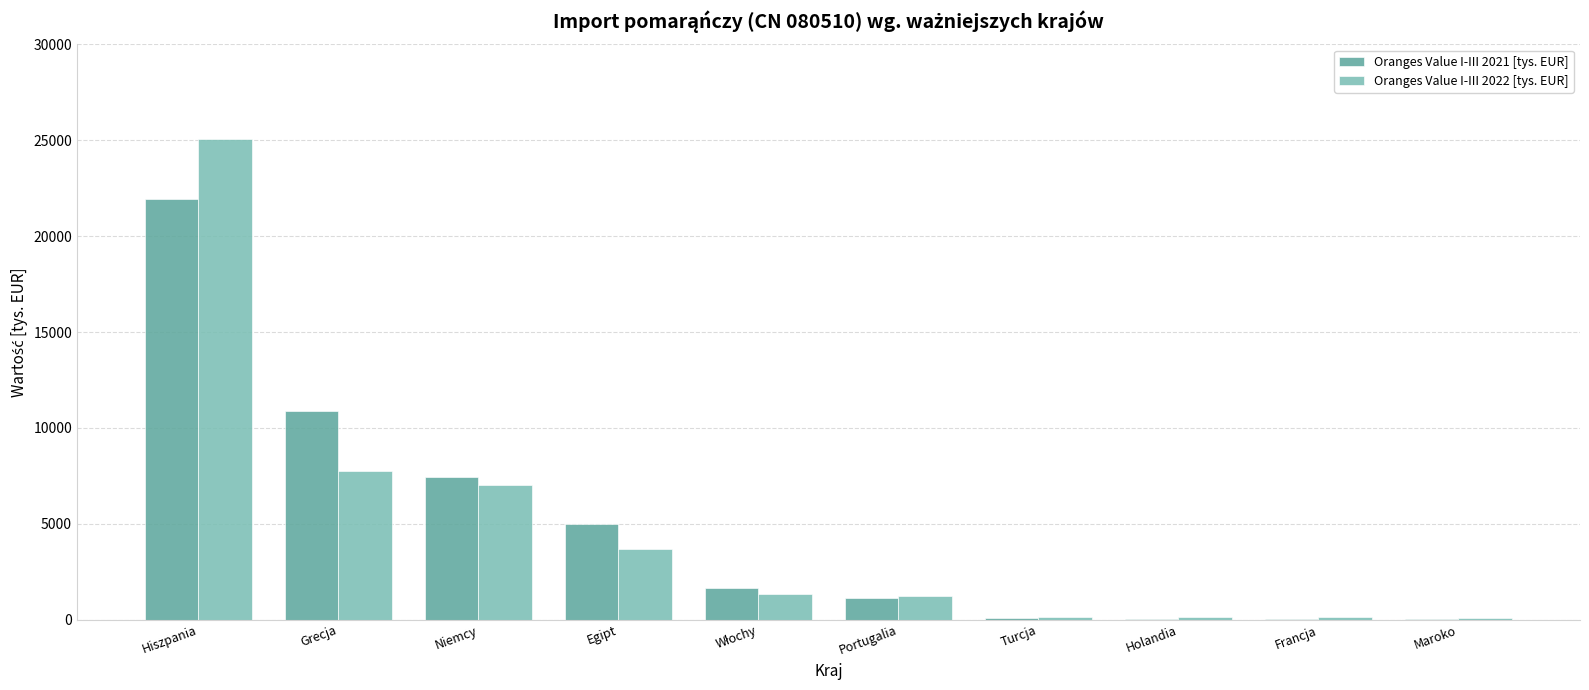

Where does the Oranges Value I-III 2021 [tys. EUR] series first go above 1672?

Hiszpania